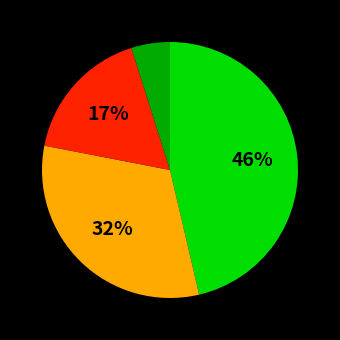

To the nearest percent, what is the average slice percentage?

25%